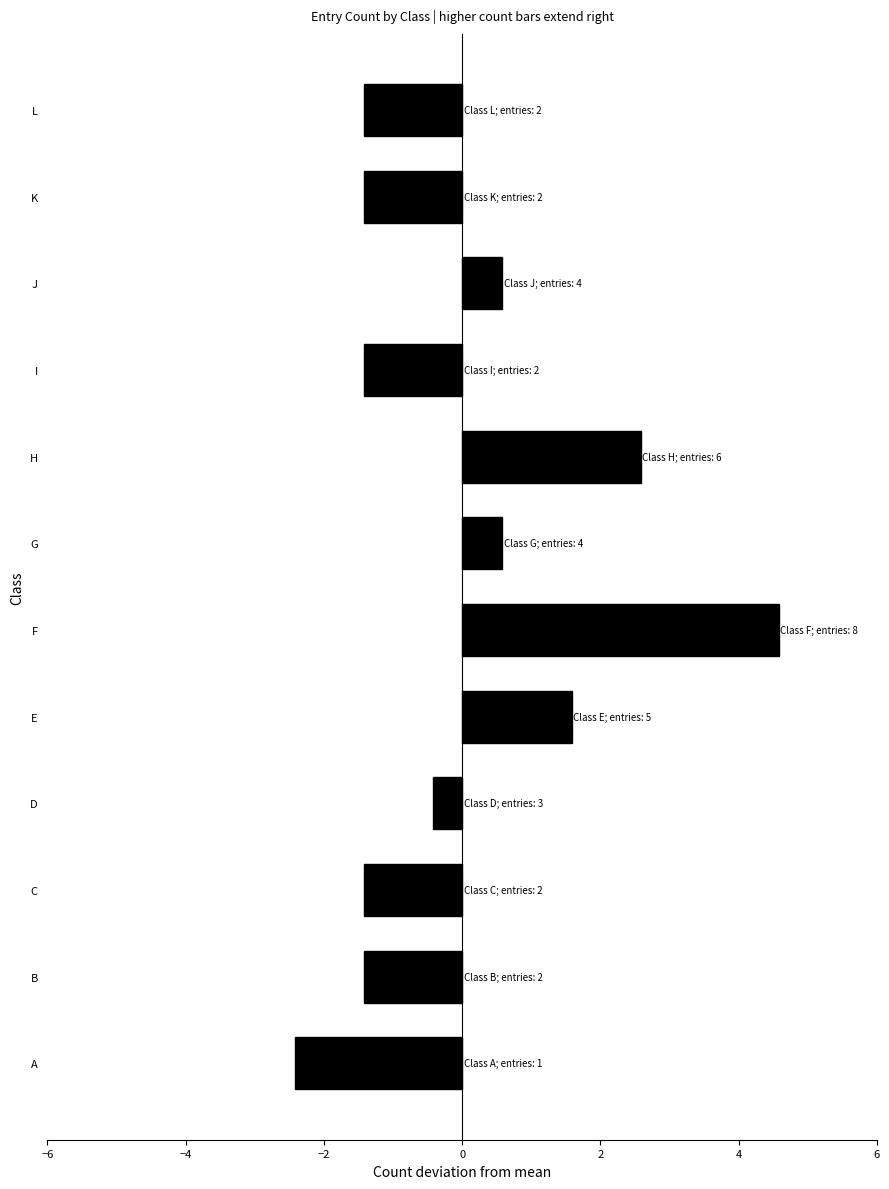

What is the change in value from A to B?

+1.0